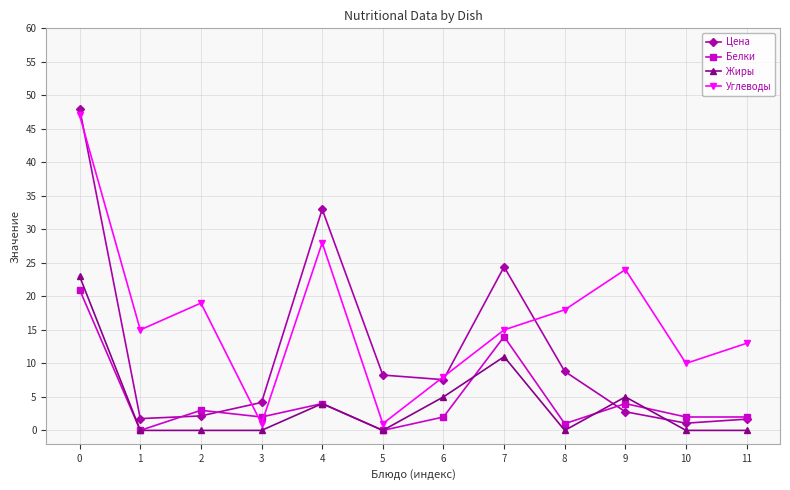

Is this an area chart (filled region under the line)?

No